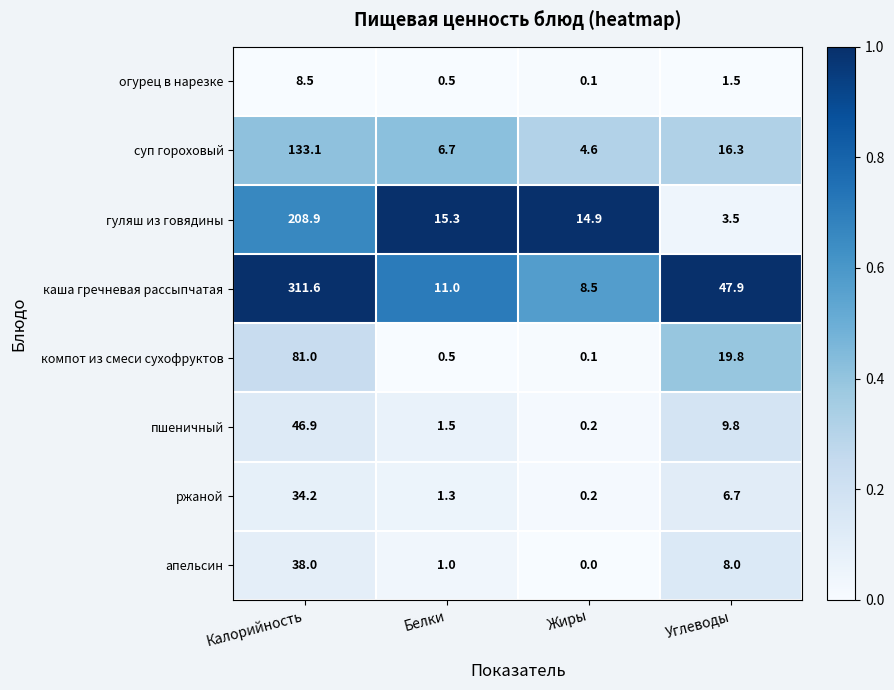

What is the total value across all series at Углеводы?

113.5